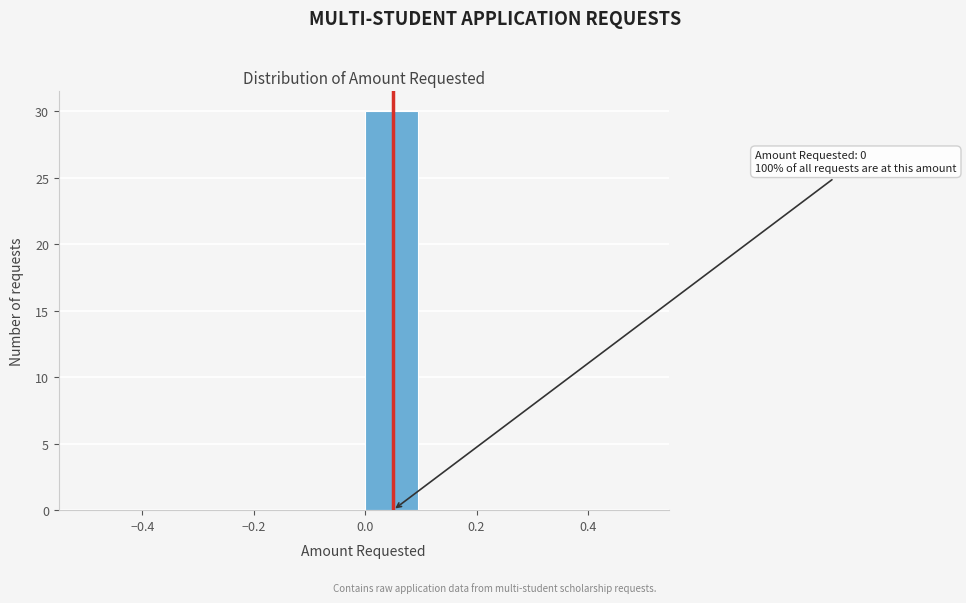

Which range on the x-axis has the tallest bar?

0.0 to 0.1